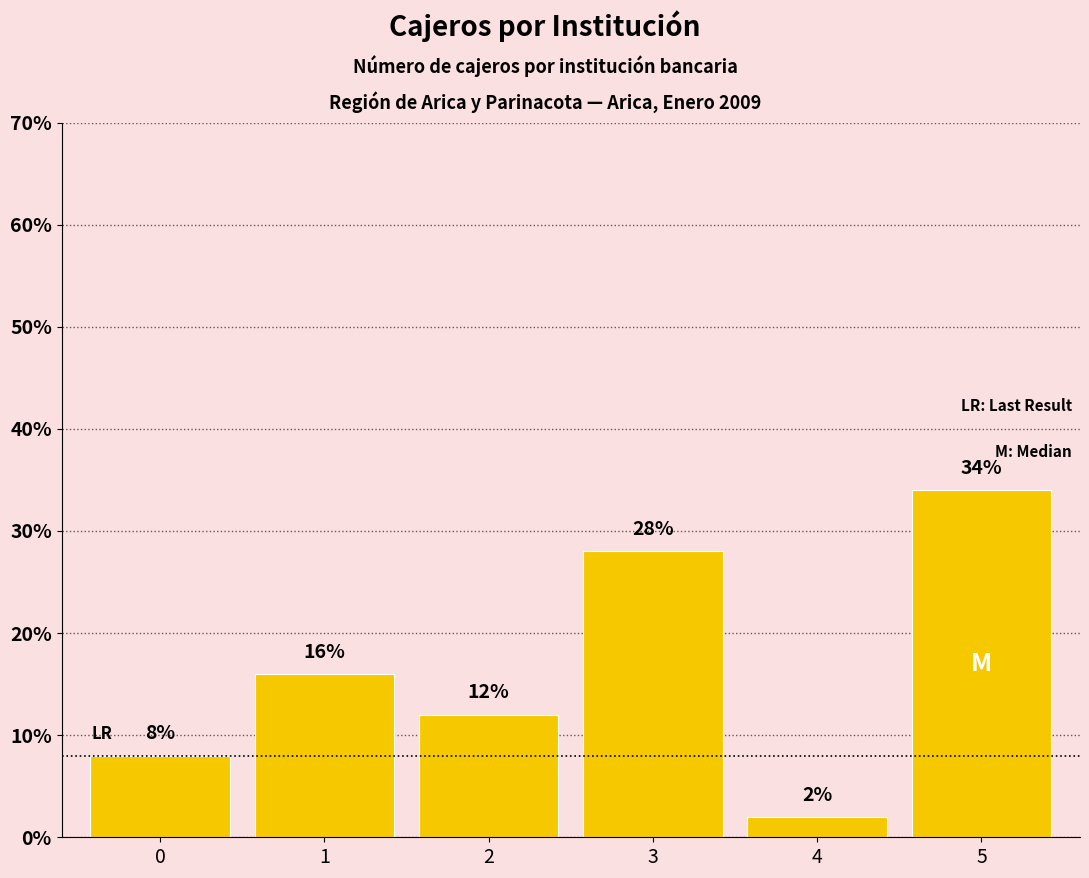

How many bars are there in total?

6